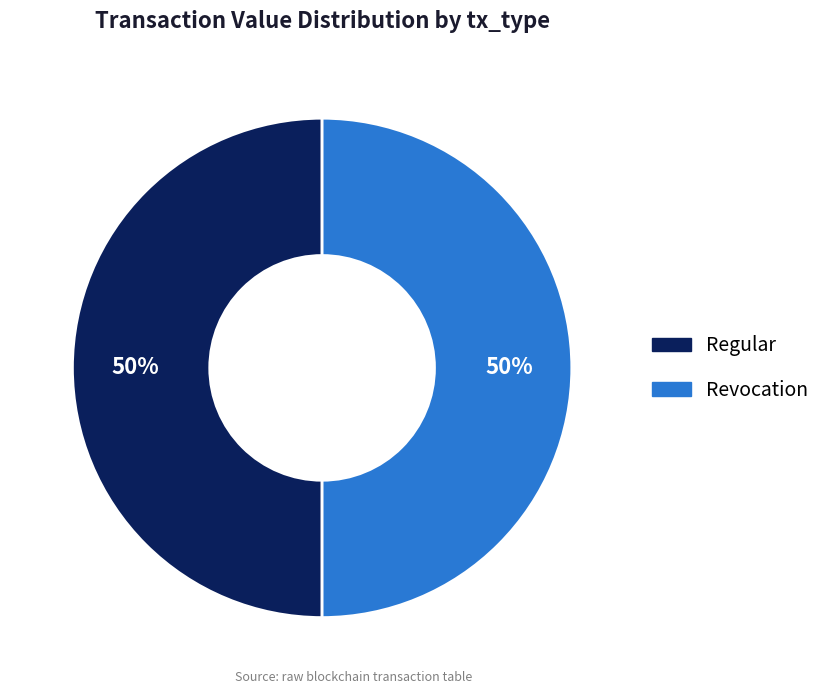

Is it true that Revocation is 50% of the pie?

True